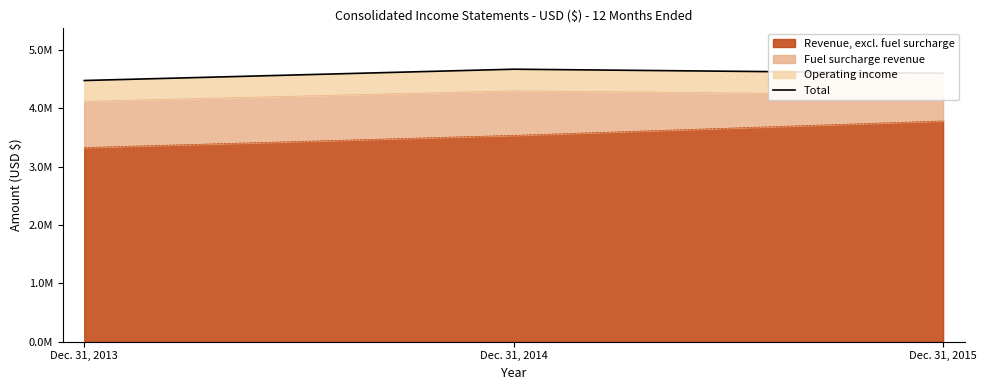

What is the greatest value displayed?

4668794